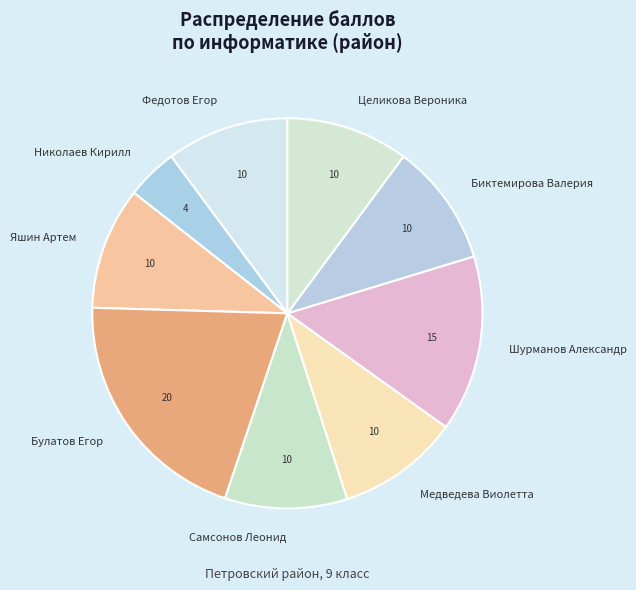

Combined, do Медведева Виолетта and Шурманов Александр account for over 50%?

No